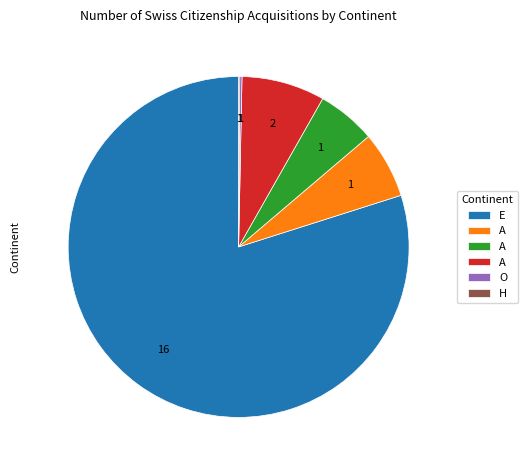

Is there any slice that represents more than half of the pie?

Yes